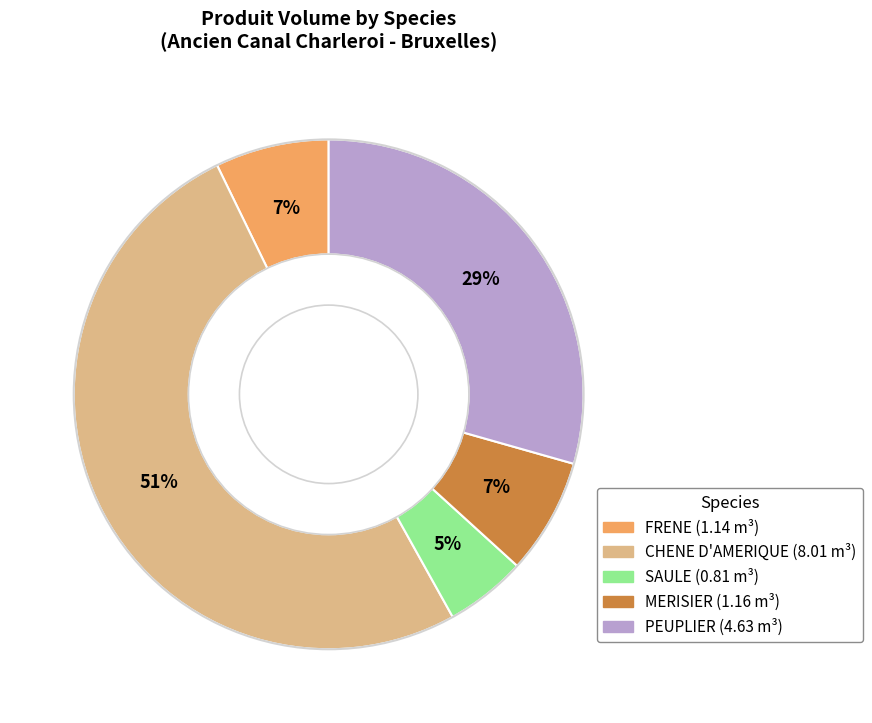

Does any single category account for the majority?

Yes